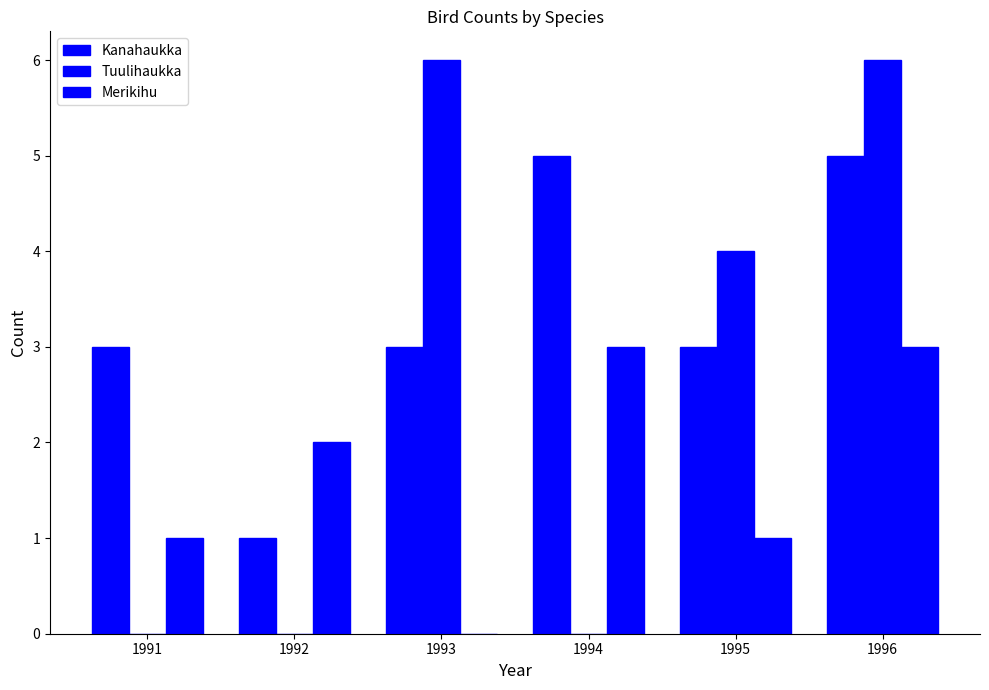

Which series has the largest total across all categories?

Kanahaukka